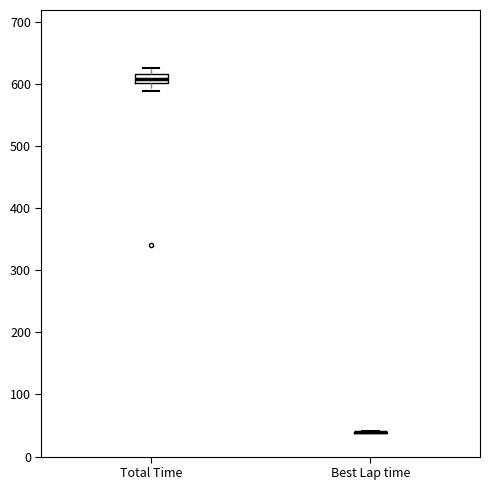

Comparing the boxes themselves (not the whiskers), which one is the tallest?

Total Time